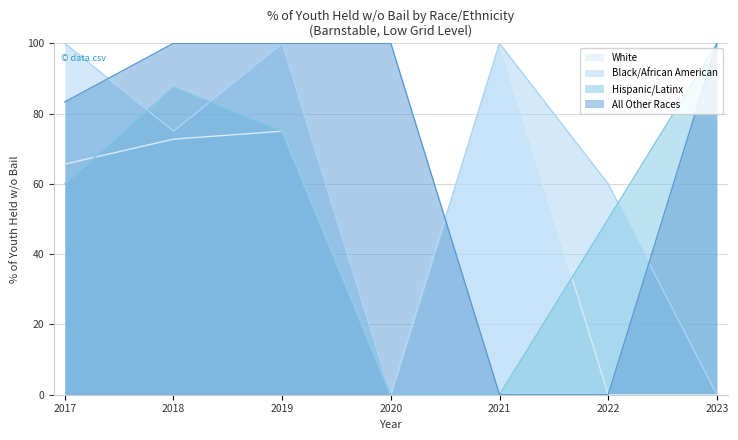

Is the value of All Other Races at 2021 greater than the value of Hispanic/Latinx at 2021?

No